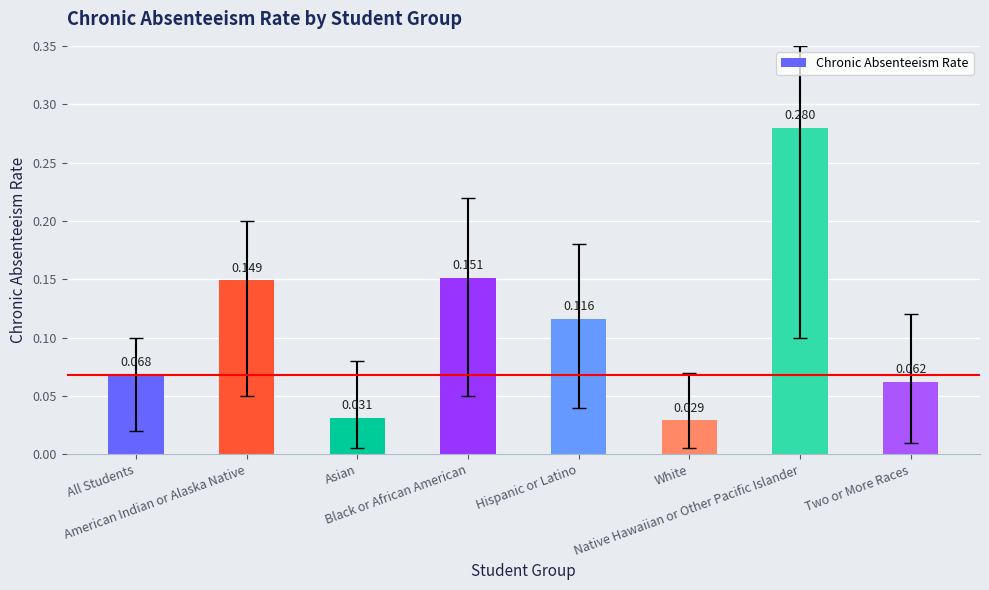

Reading right to left, transcribe all the data shown in this chart.

0.1	0.3	0.0	0.1	0.2	0.0	0.1	0.1